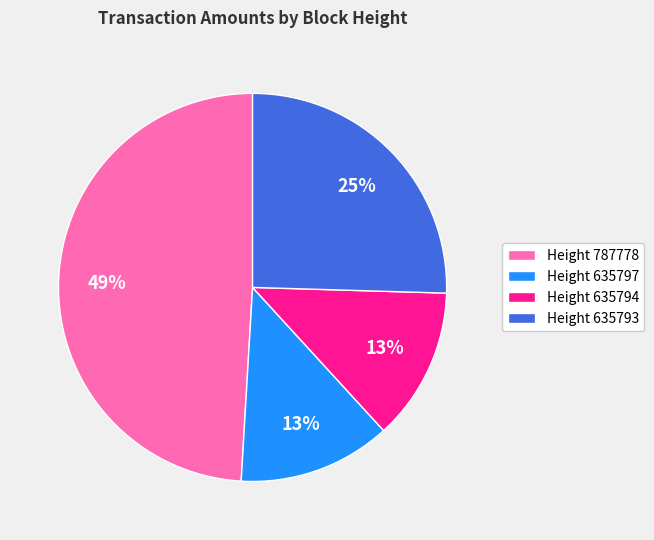

To the nearest percent, what portion does Height 635797 represent?

13%